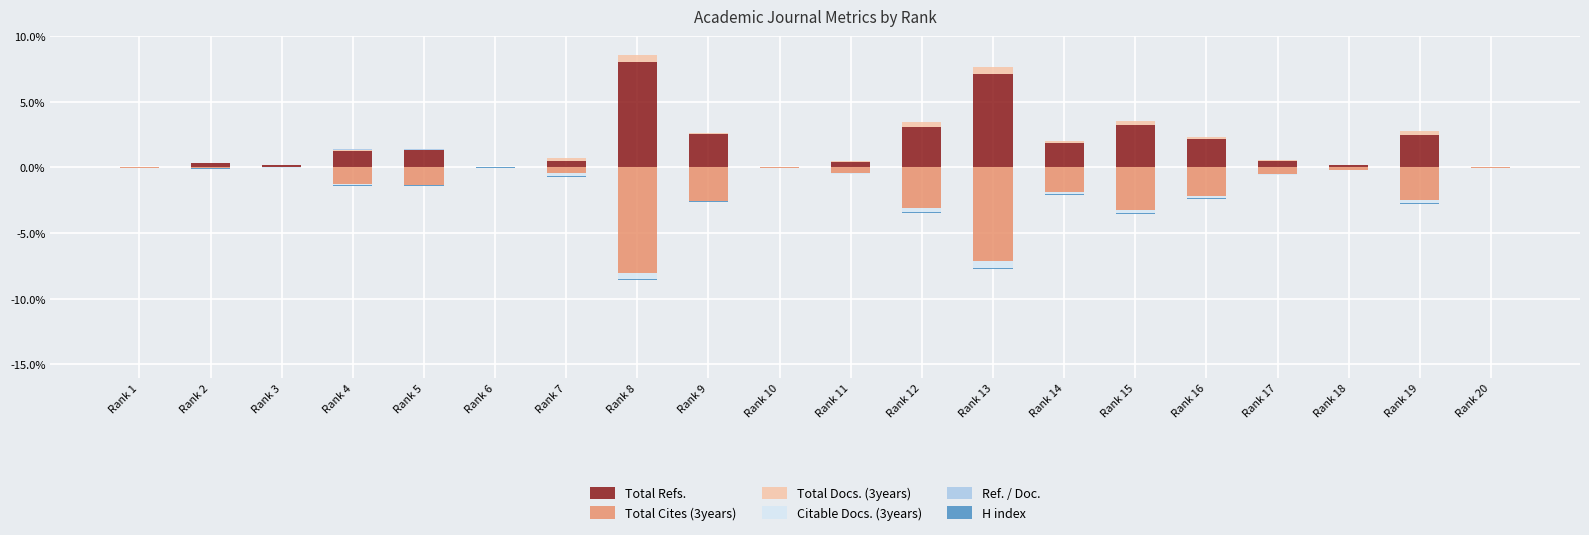

At which category does the chart reach its peak across all series?

Rank 8